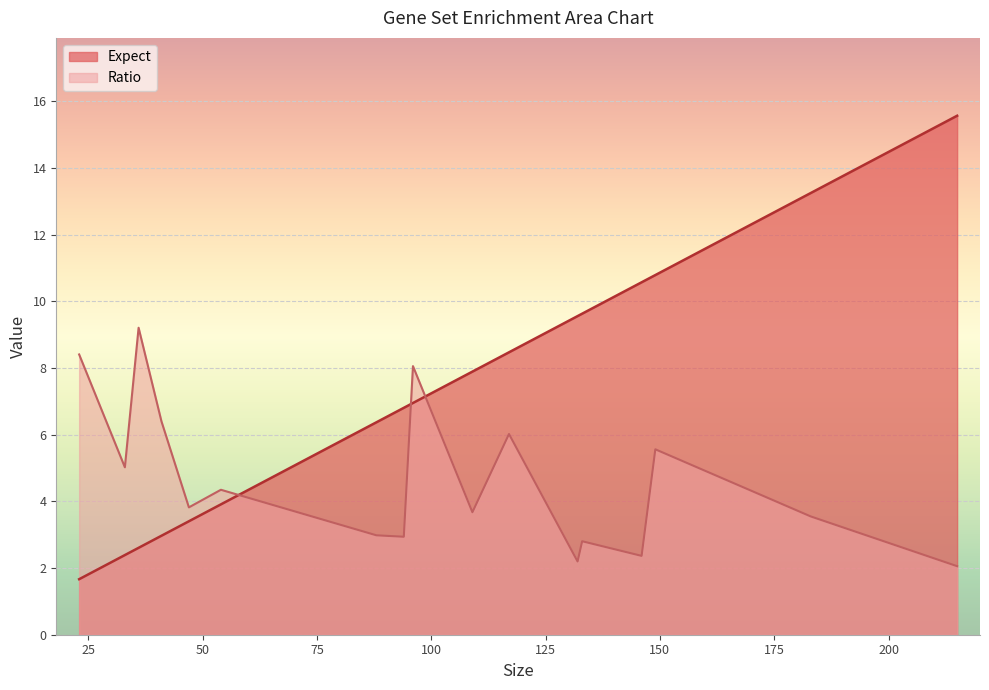

Rank the series by their maximum value, from lowest to highest.

Ratio, Expect